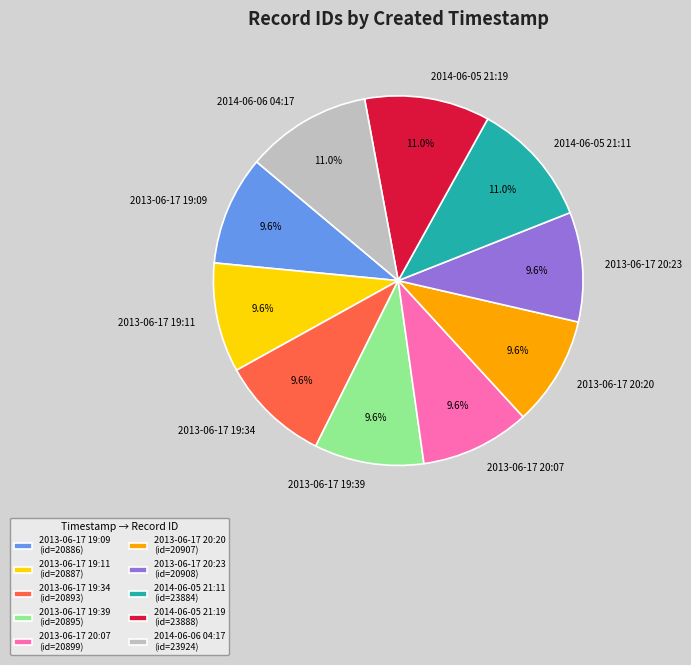

To the nearest percent, what is the average slice percentage?

10%